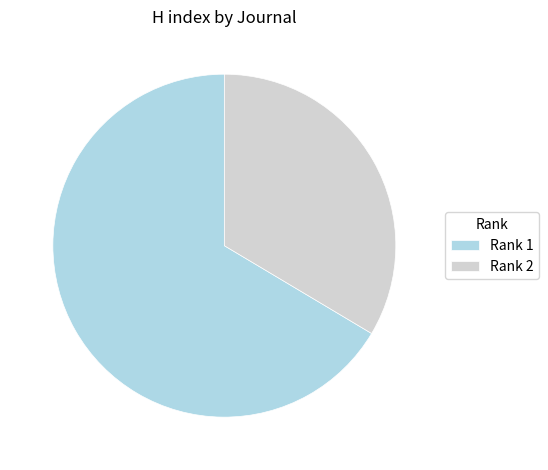

Is the sum of Rank 1 and Rank 2 greater than half?

Yes